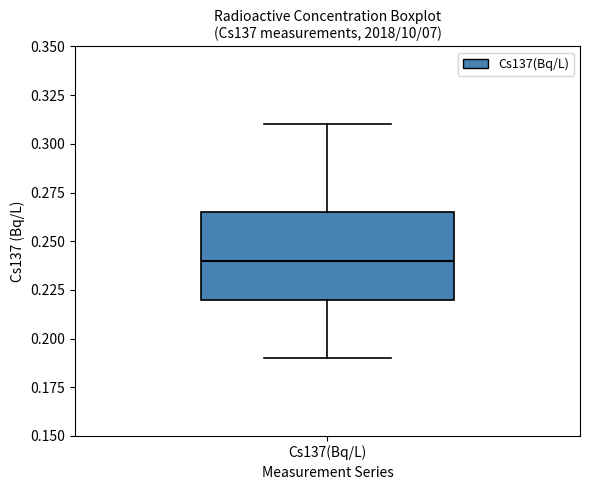

Transcribe this box plot: give where the median line is, the range the box spans, and where the two whiskers end, as read against the y-axis. The values are not printed on the chart, so give them approximately, as read against the axis.

median 0.240, box 0.220 to 0.265, whiskers 0.190 to 0.310